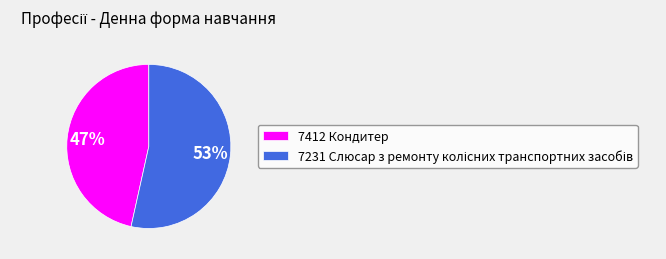

What percentage is the 7412 Кондитер slice, to the nearest percent?

47%